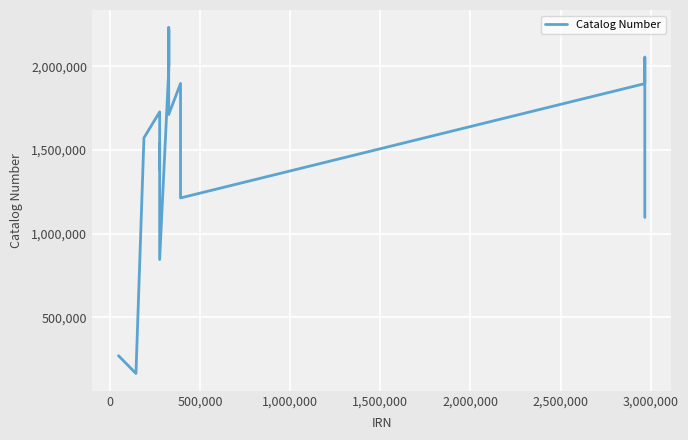

What is the maximum value shown in the chart?

2232921